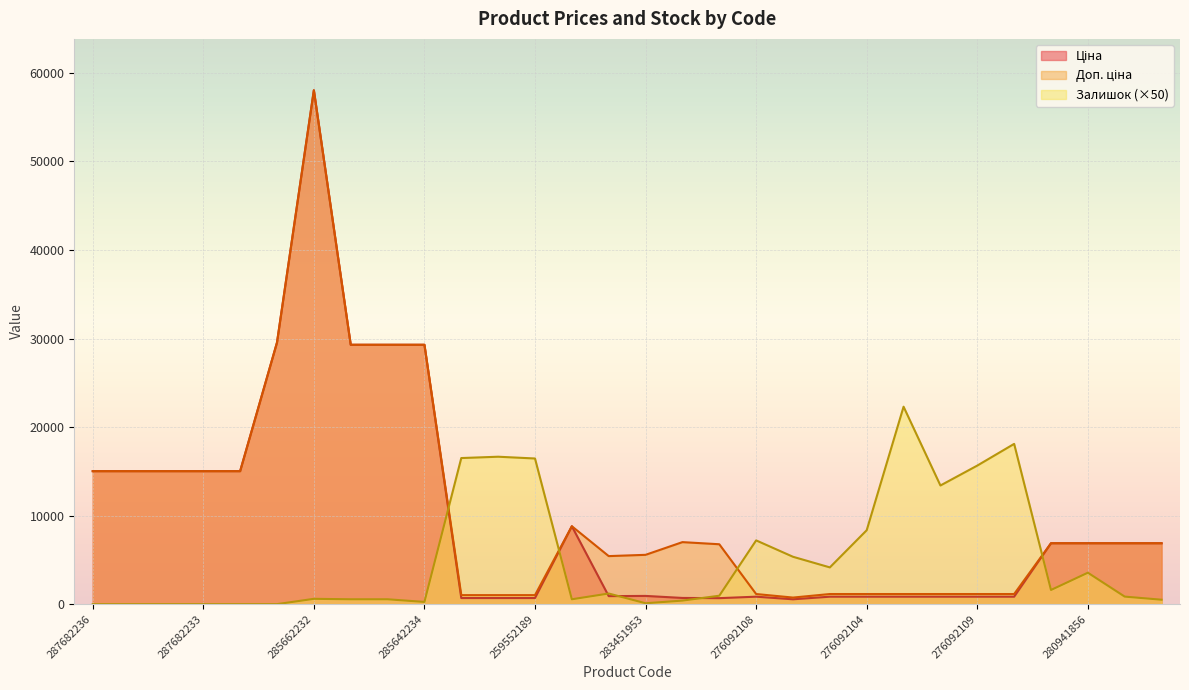

What are all the series names shown in the legend?

Ціна, Доп. ціна, Залишок